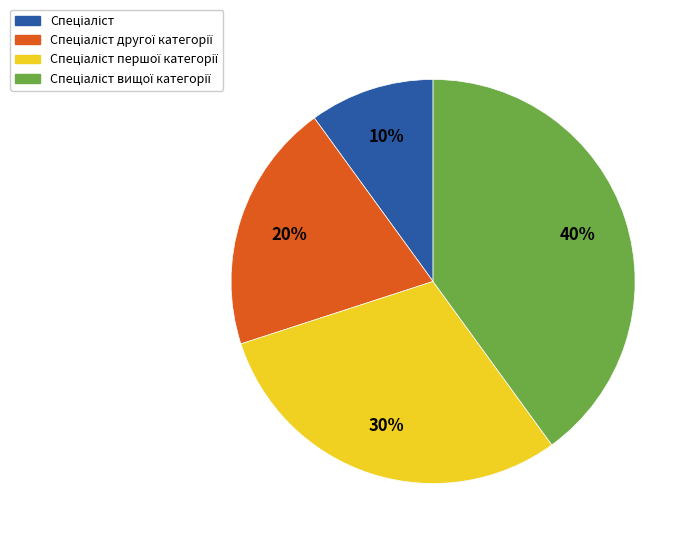

To the nearest percent, what is the average slice percentage?

25%